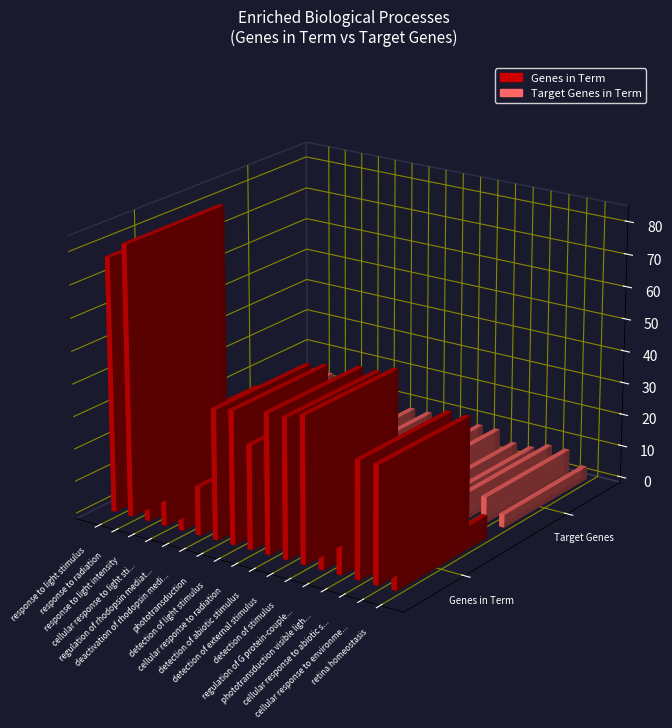

What is the lowest value of the Target Genes in Term series?

4